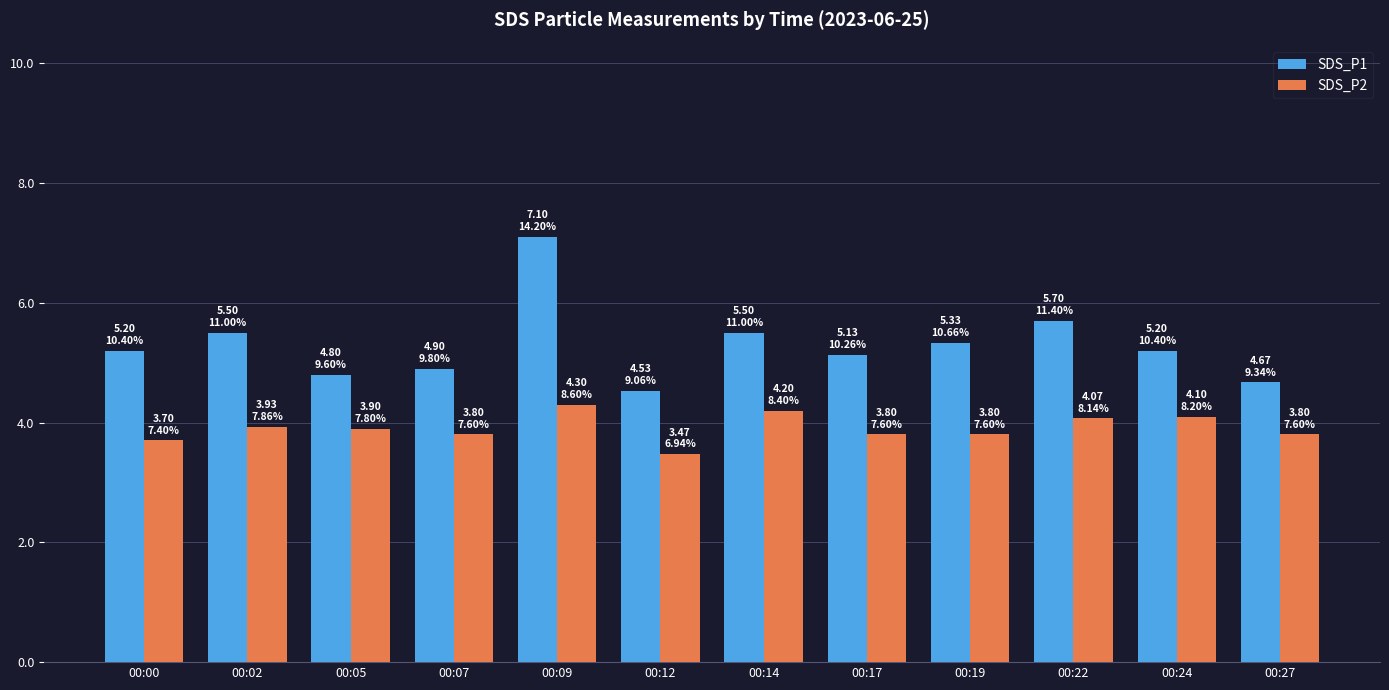

Rank the series at 00:09 from highest to lowest value.

SDS_P1, SDS_P2